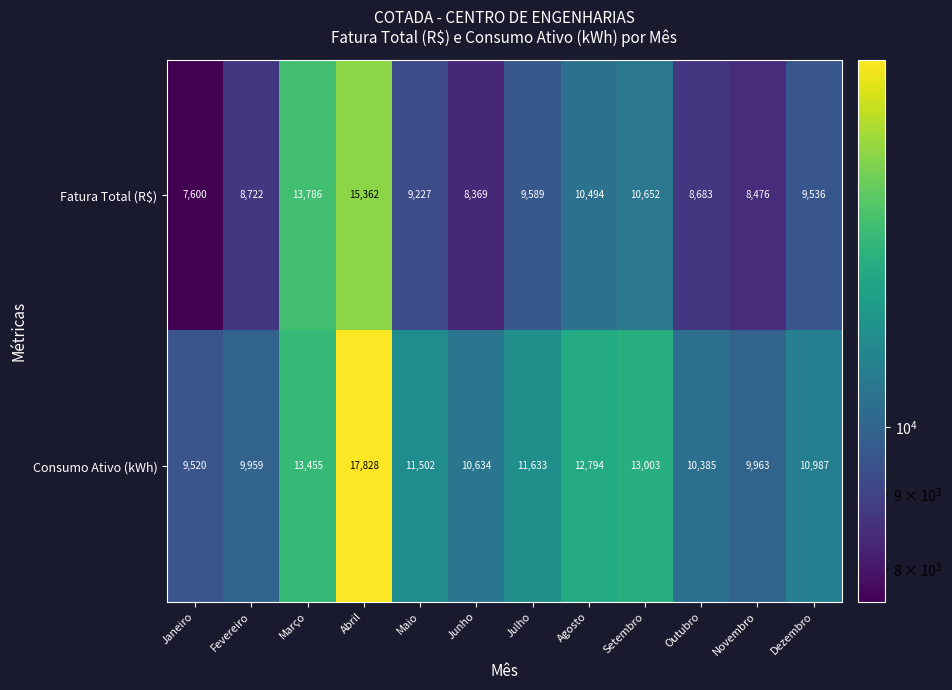

List the series in order of their overall mean, lowest first.

Fatura Total (R$), Consumo Ativo (kWh)